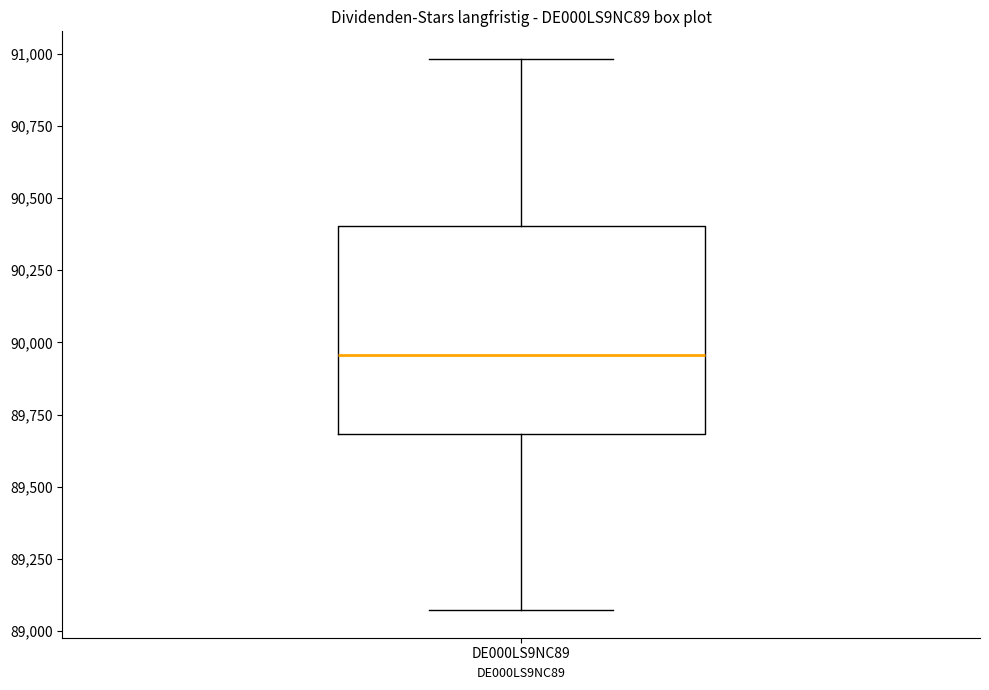

Read this box plot against the y-axis: the position of the median line, the range covered by the box, and the ends of both whiskers. The values are not printed on the chart, so give them approximately, as read against the axis.

median 89950, box 89700 to 90400, whiskers 89050 to 91000